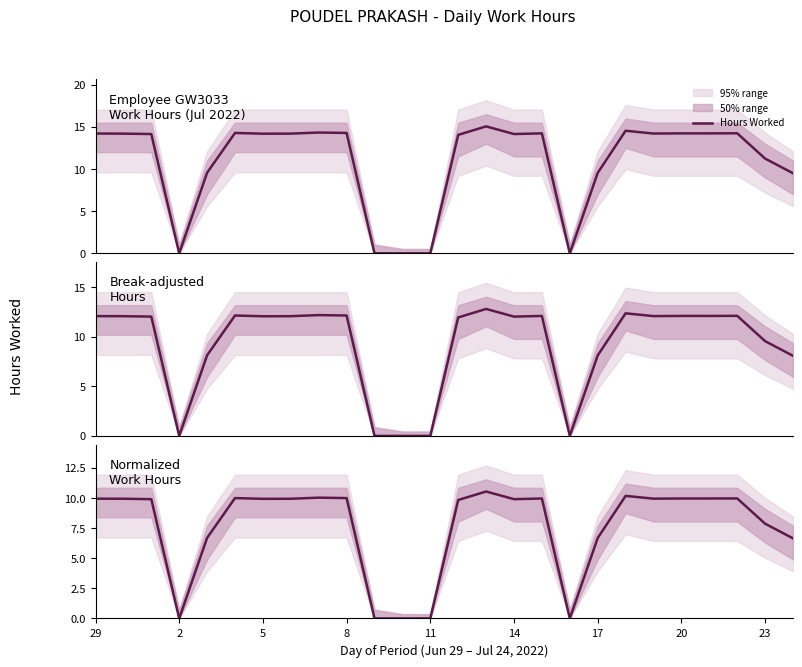

What is the value of the 24th point from the left?

10.0